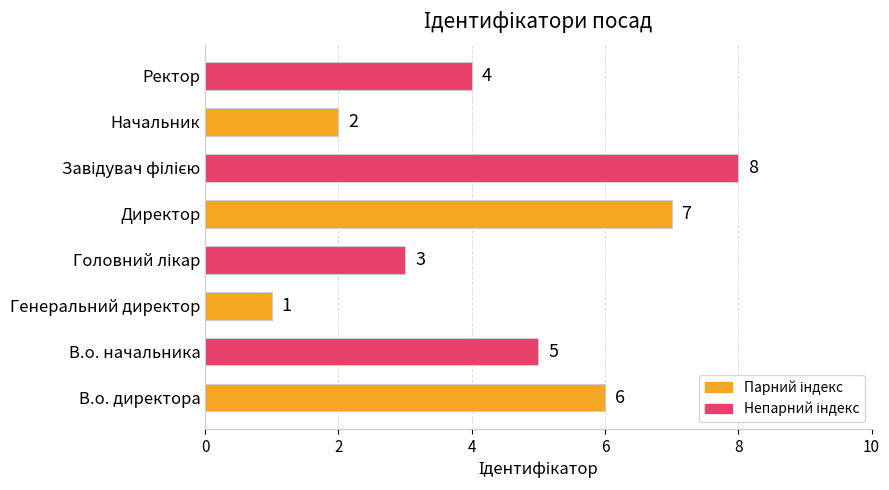

What is the difference between the maximum and minimum values?

7